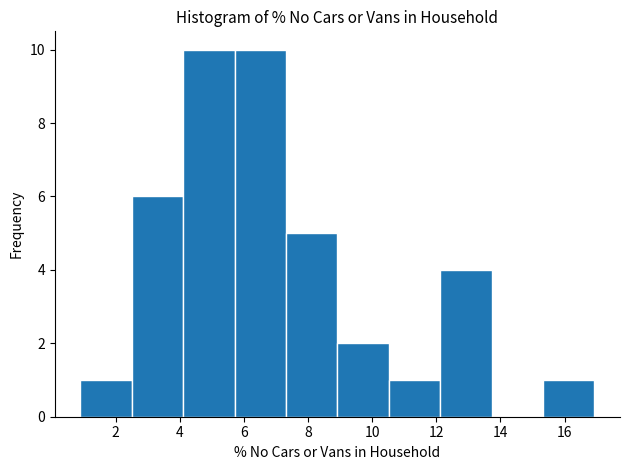

Reading left to right, list every bar in this chart as the range it spans on the x-axis followed by its height. Neither the bar edges nor the heights are printed on the chart, so give them approximately, as read against the axes.

1.0 to 2.6: 1
2.6 to 4.2: 6
4.2 to 5.8: 10
5.8 to 7.4: 10
7.4 to 9.0: 5
9.0 to 10.6: 2
10.6 to 12.2: 1
12.2 to 13.8: 4
13.8 to 15.4: 0
15.4 to 17.0: 1